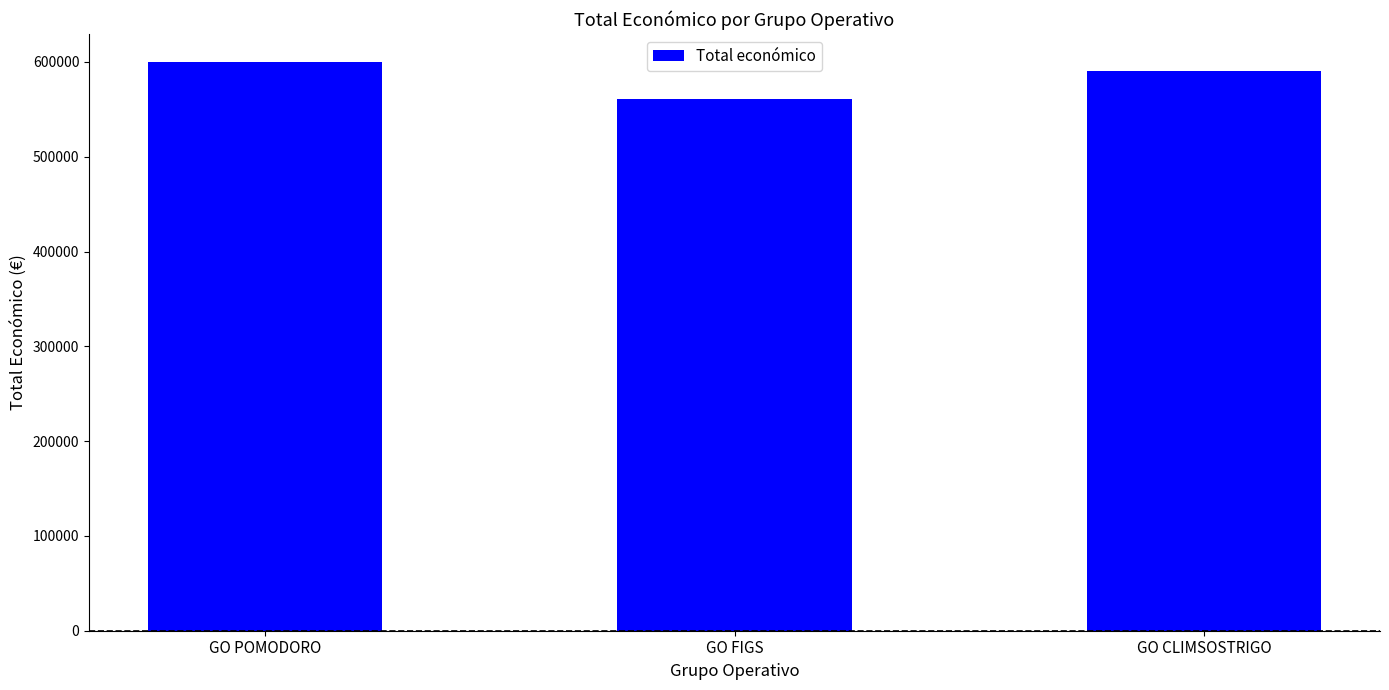

What position from the right is GO FIGS?

2